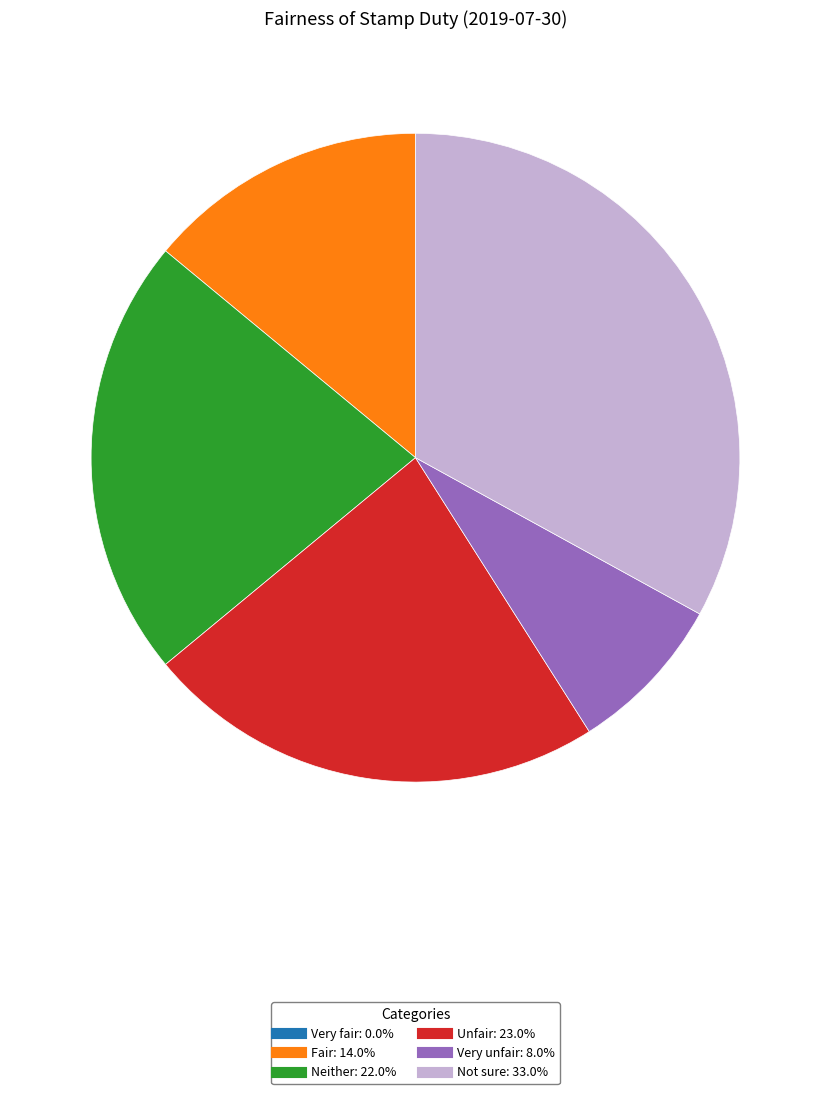

Is Unfair the majority of the pie?

No